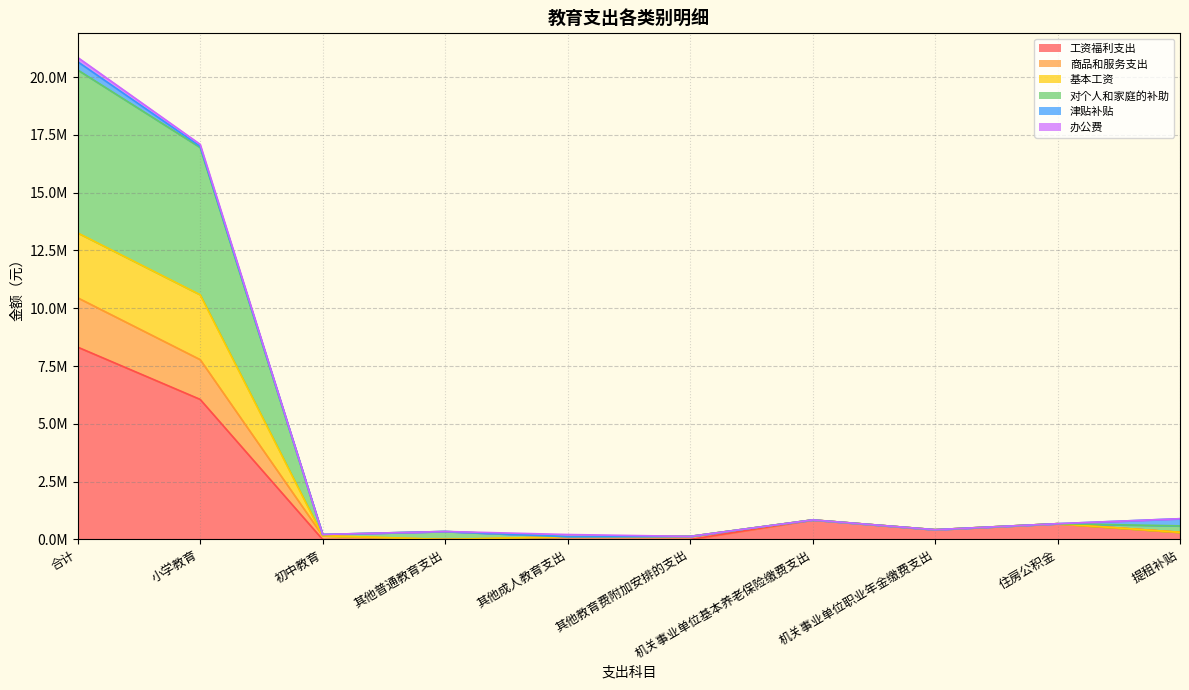

Between 其他成人教育支出 and 提租补贴, which series saw the biggest shift?

基本工资